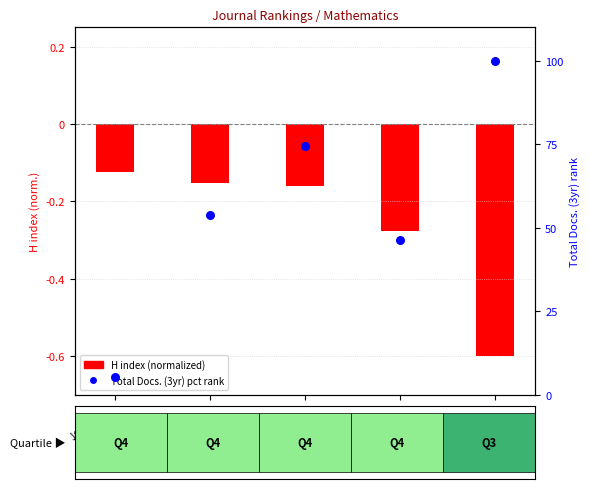

Which series has the largest total across all categories?

Total Docs. 3yr (pct rank)